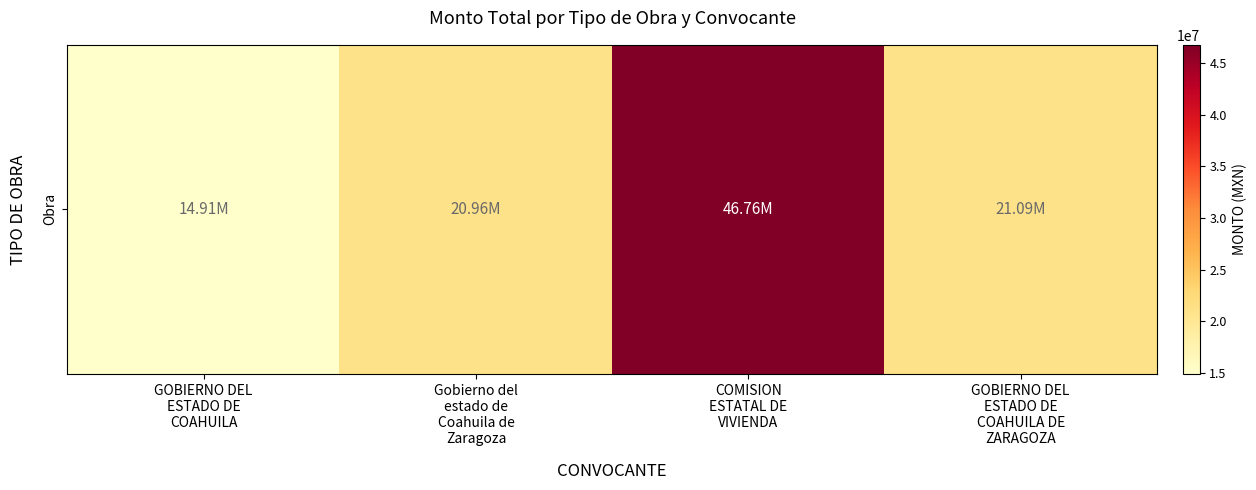

Reading left to right, extract all data points from this chart.

GOBIERNO DEL
ESTADO DE
COAHUILA=14911187.7	Gobierno del
estado de
Coahuila de
Zaragoza=20955168.4	COMISION
ESTATAL DE
VIVIENDA=46756942.2	GOBIERNO DEL
ESTADO DE
COAHUILA DE
ZARAGOZA=21094846.3